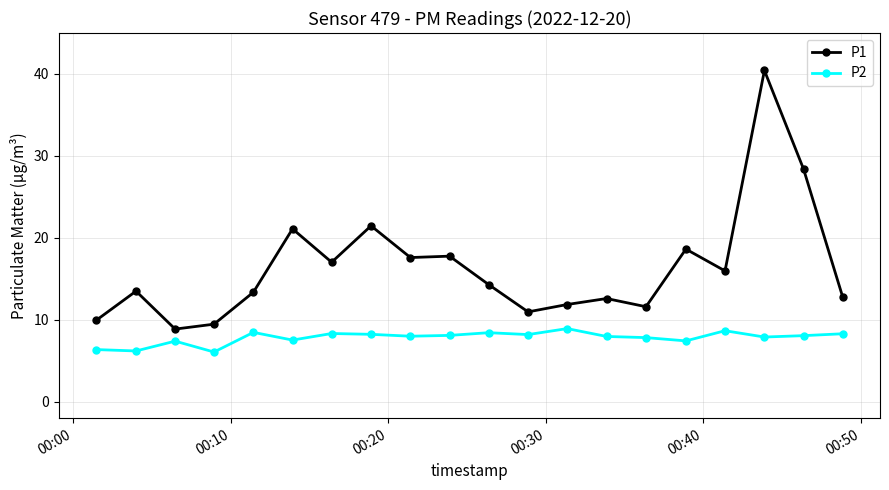

What is the value of the P2 point at the 14th from the left?

8.0